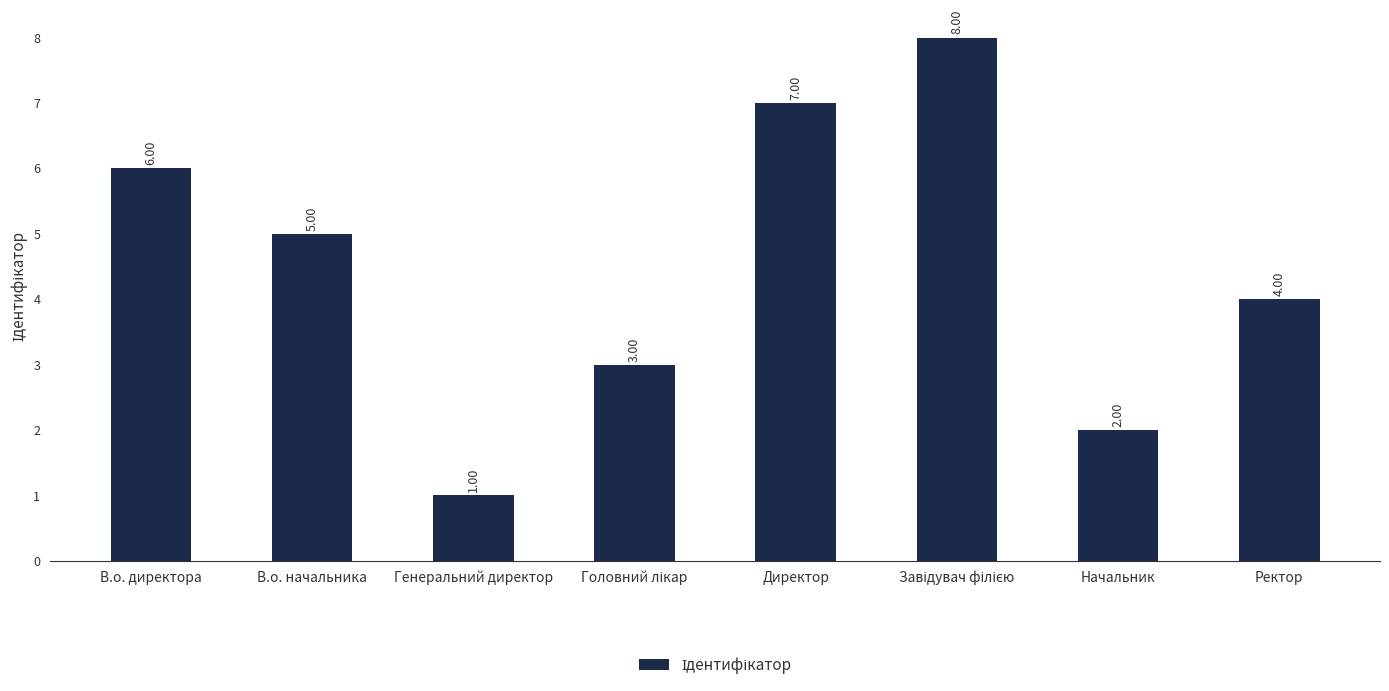

Between В.о. начальника and Директор, which is larger?

Директор